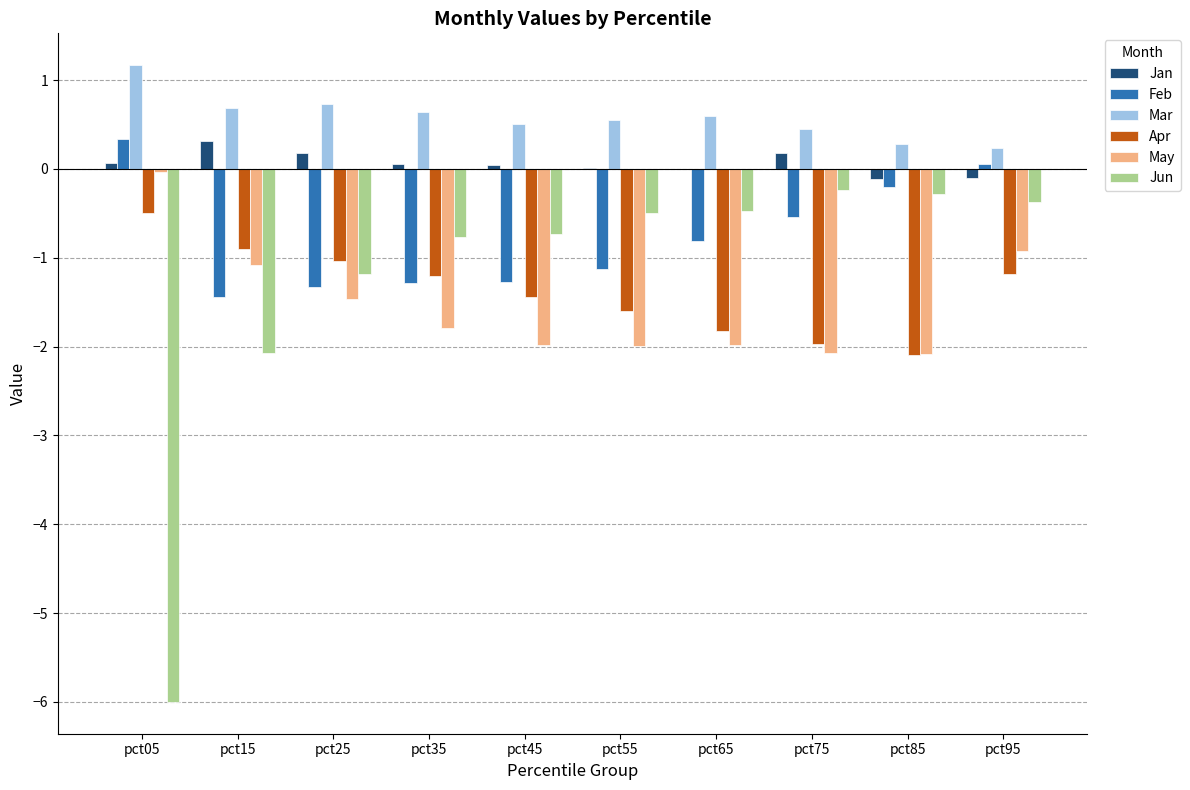

Is it true that Jun equals -0.2 at pct65?

False